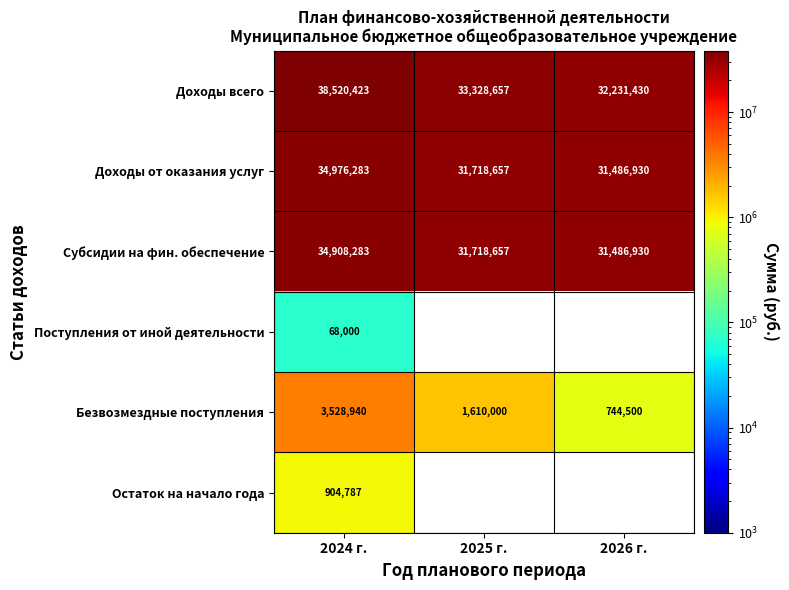

Rank the series at 2024 г. from highest to lowest value.

Доходы всего, Доходы от оказания услуг, Субсидии на фин. обеспечение, Безвозмездные поступления, Остаток на начало года, Поступления от иной деятельности